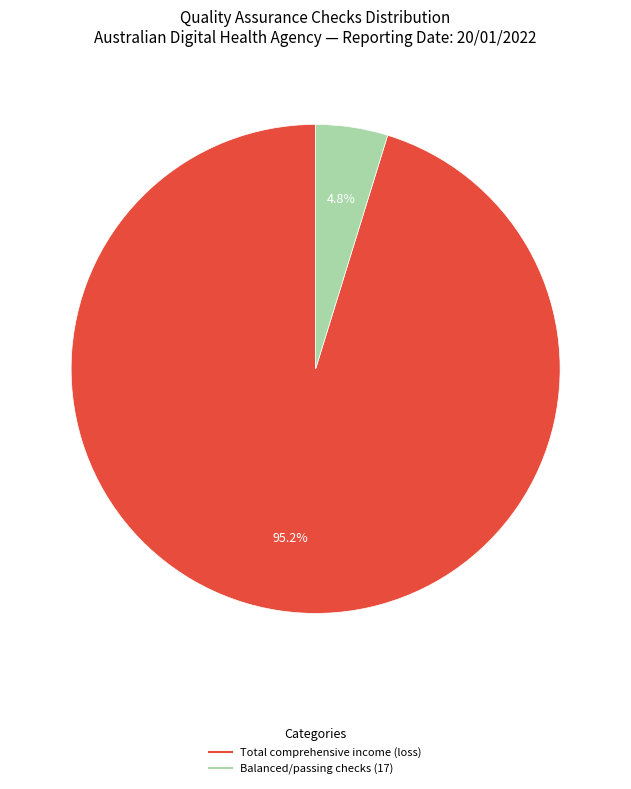

Is there a majority slice in this chart?

Yes